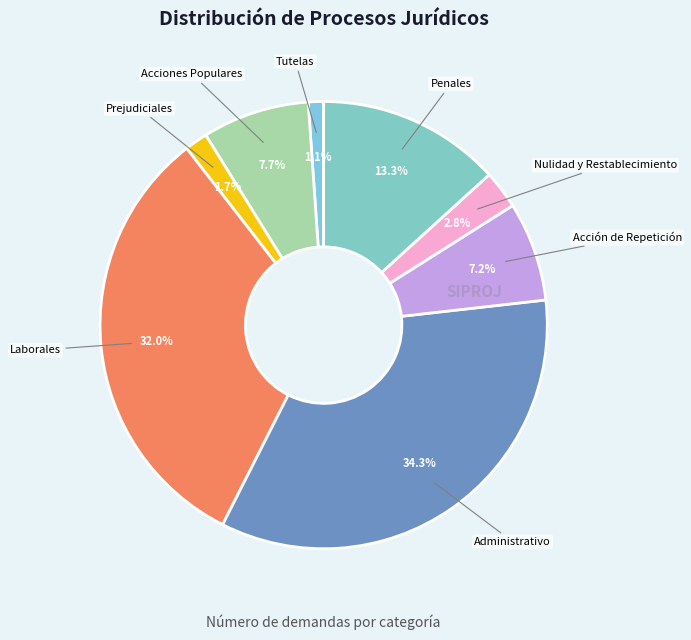

How many segments does this pie chart have?

8